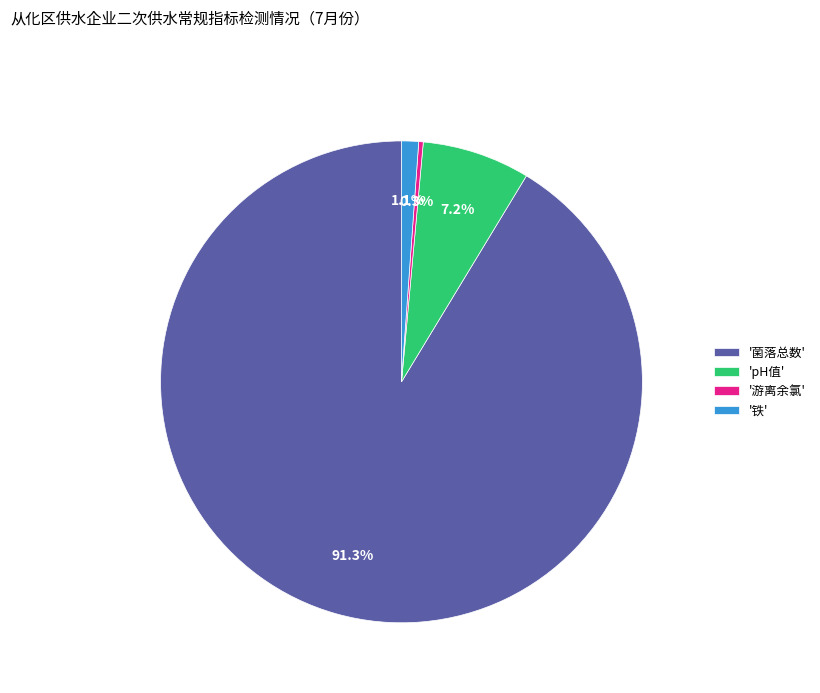

Do '铁' and 'pH值' together represent more than half of the pie?

No